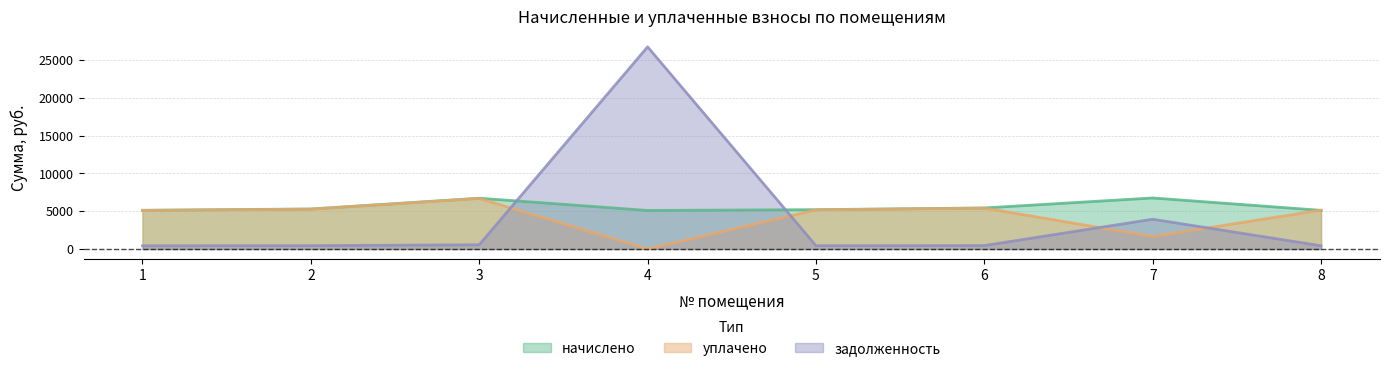

How many categories are shown in the chart?

8